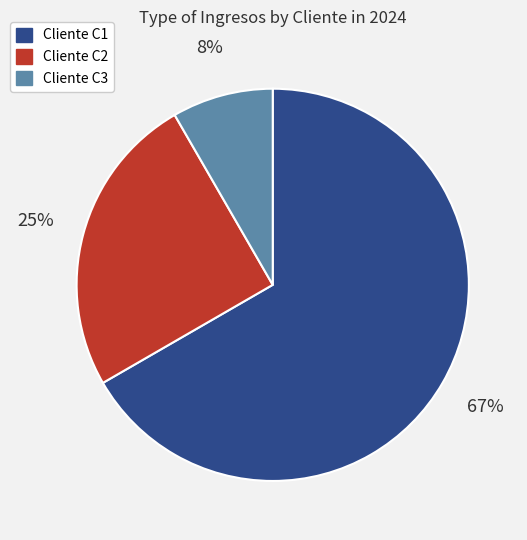

Which has a higher value, Cliente C3 or Cliente C2?

Cliente C2